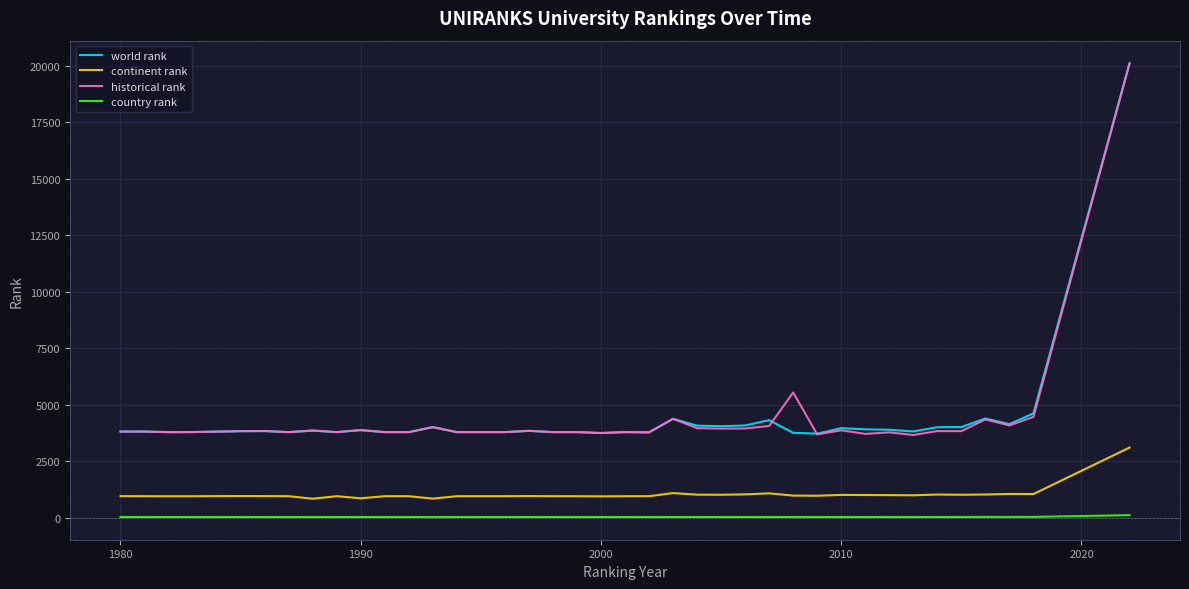

What is the highest value of the continent rank series?

3098